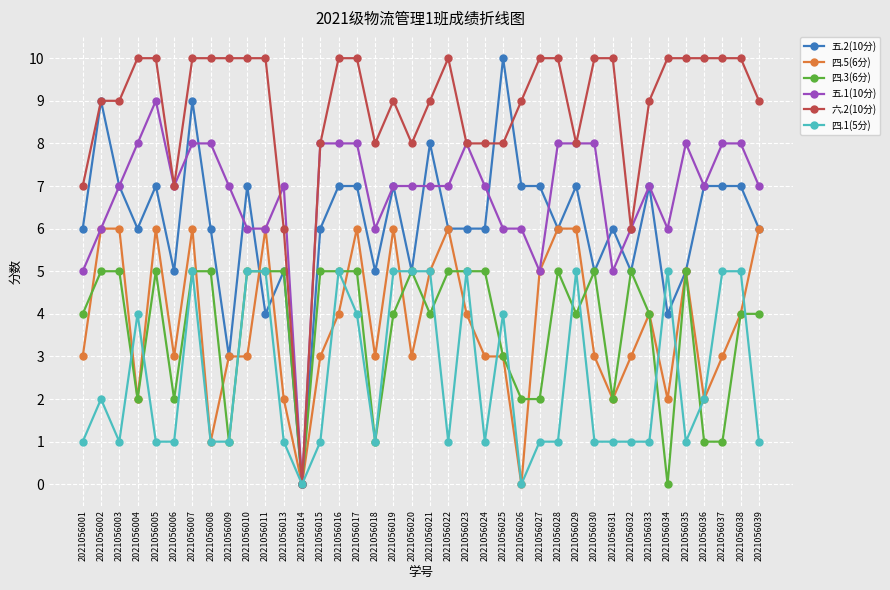

What value does the 五.2(10分) series have at 2021056029, to the nearest 5?

5